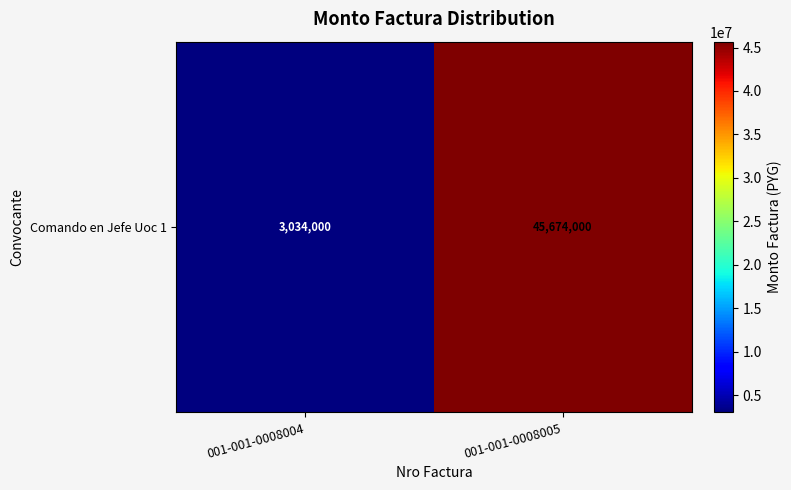

Reading left to right, extract all data points from this chart.

001-001-0008004=3034000	001-001-0008005=45674000